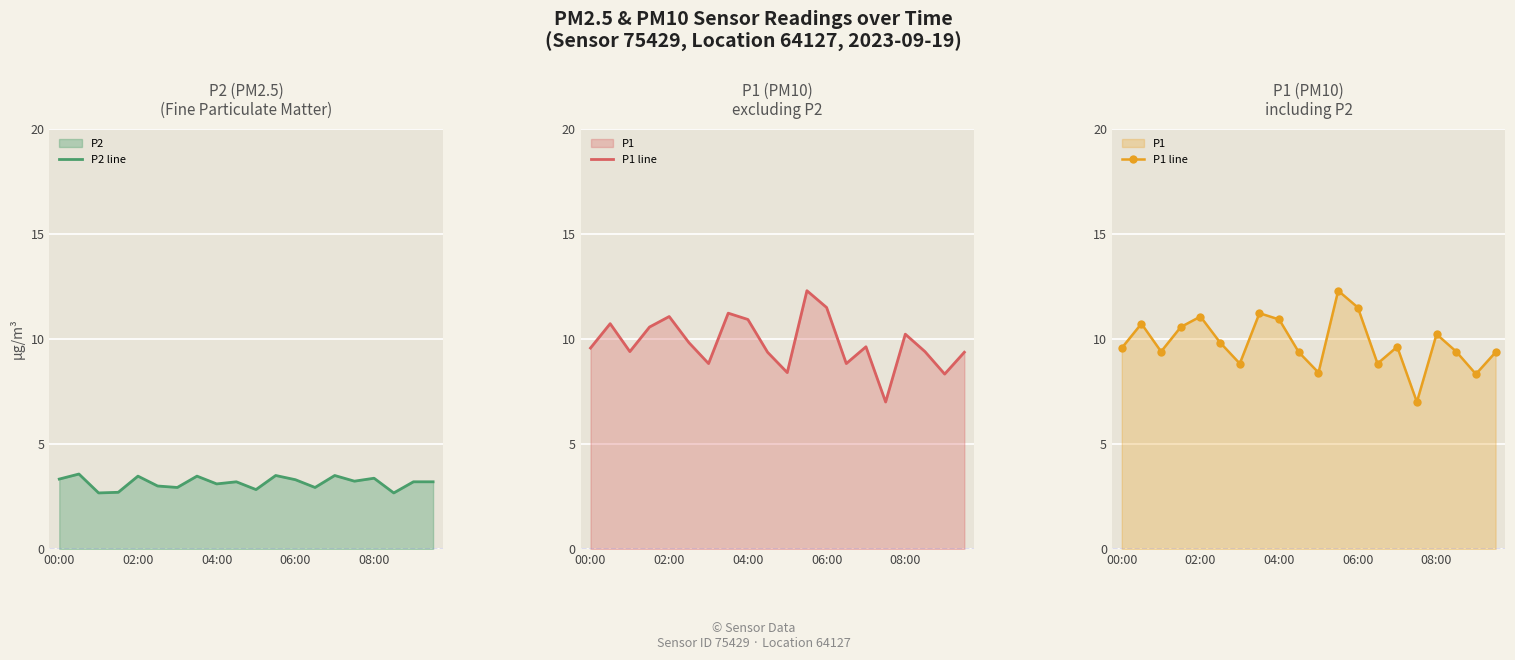

Where is P1 line nearest to the value 9?

6